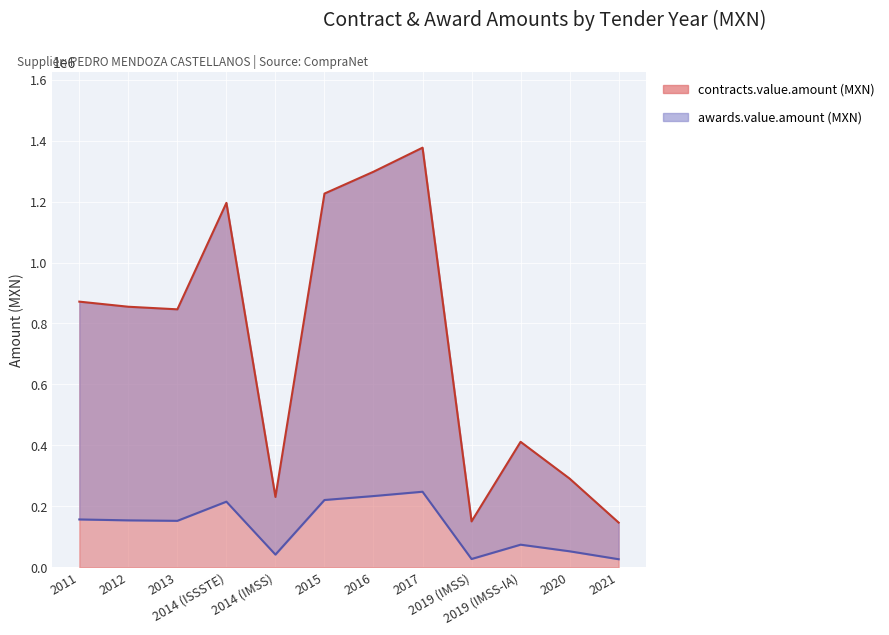

Rank the series by their maximum value, from lowest to highest.

awards.value.amount (MXN), contracts.value.amount (MXN)